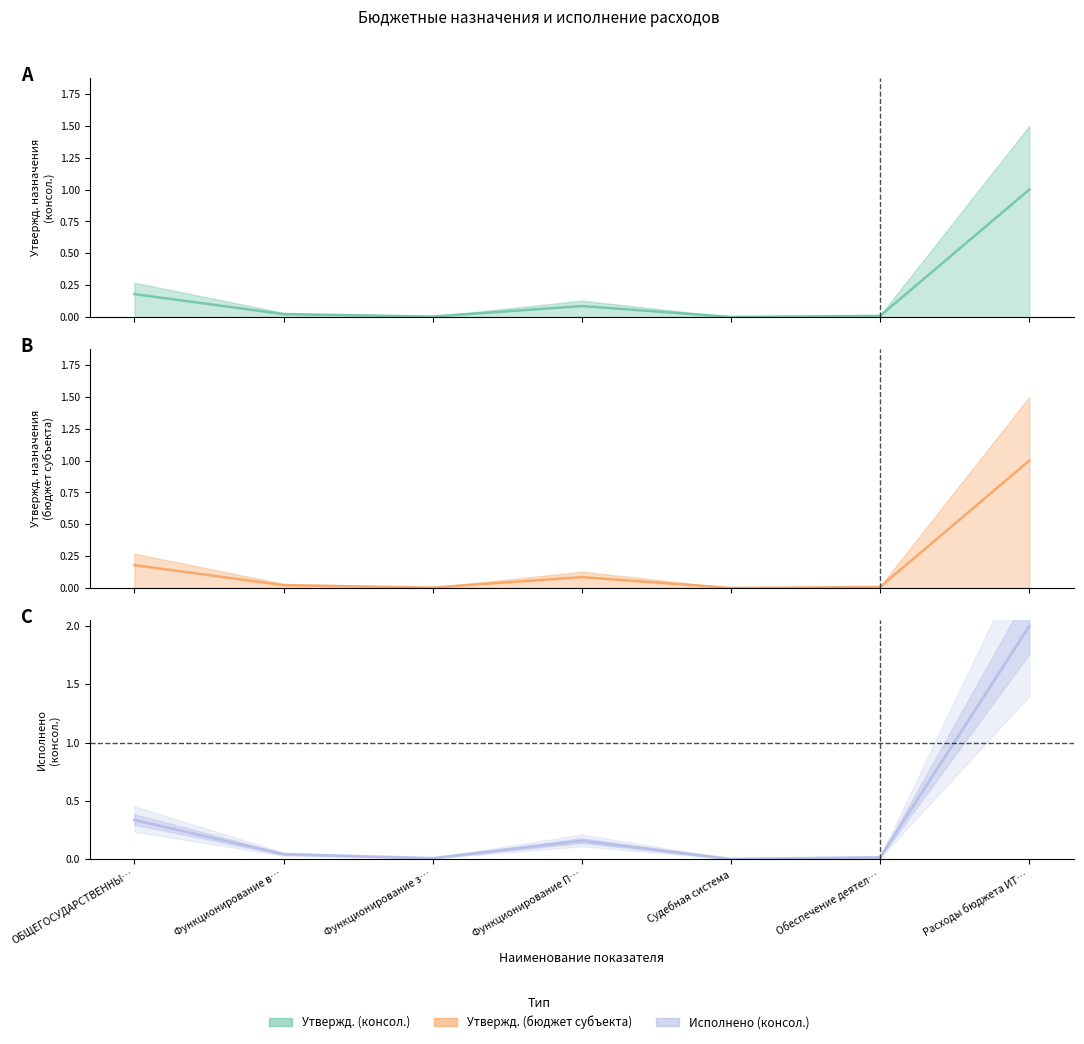

Where is Исполнено (консол. бюджет) nearest to the value 1?

ОБЩЕГОСУДАРСТВЕННЫ…